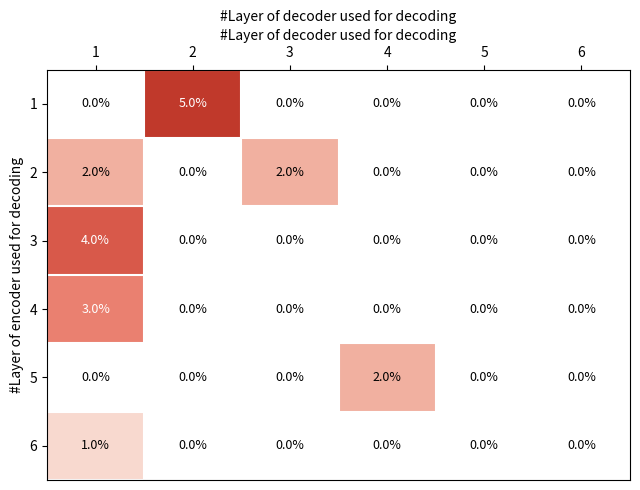

How many 5 values are between 0 and 1?

5